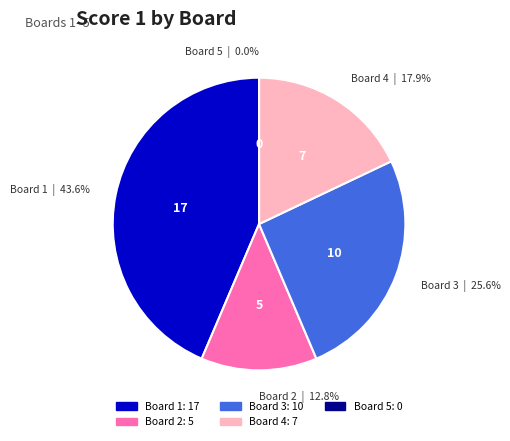

What percentage is NOT represented by Board 1?

56.4%